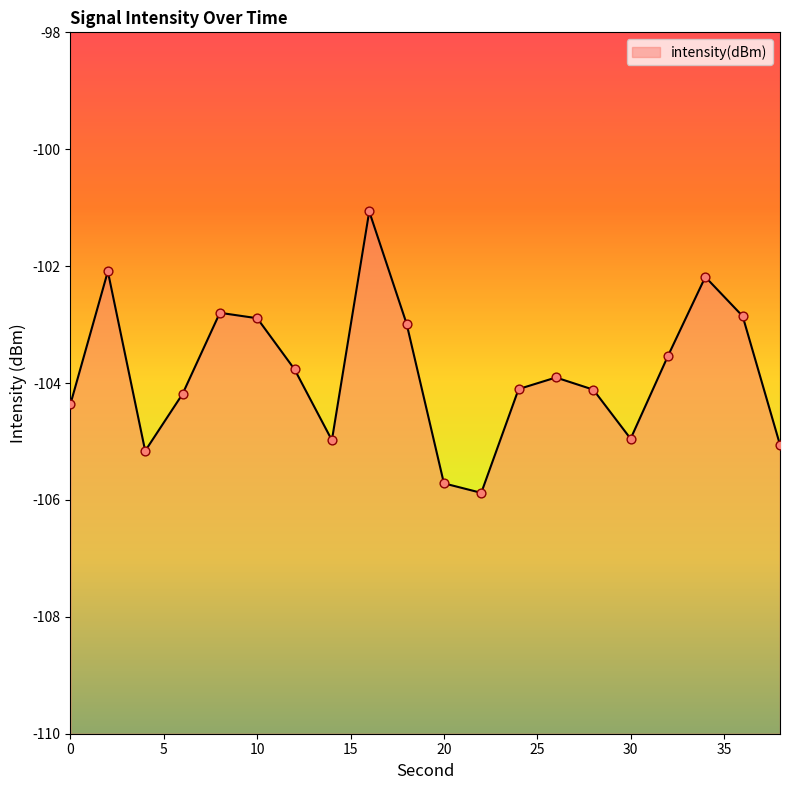

Which has a higher value, 12 or 34?

34